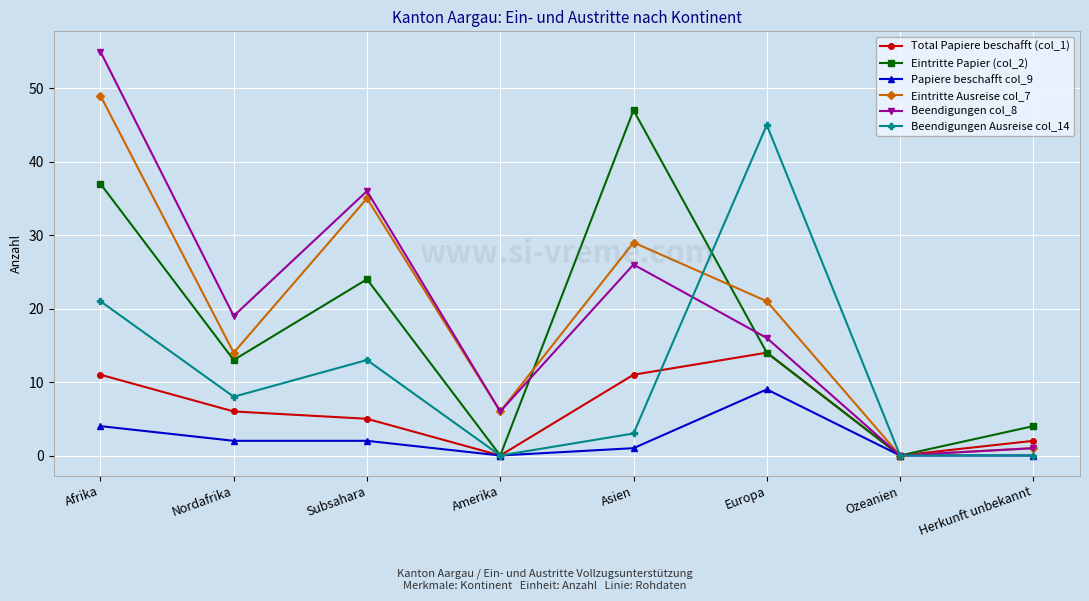

Which series has the widest spread of values?

Beendigungen col_8